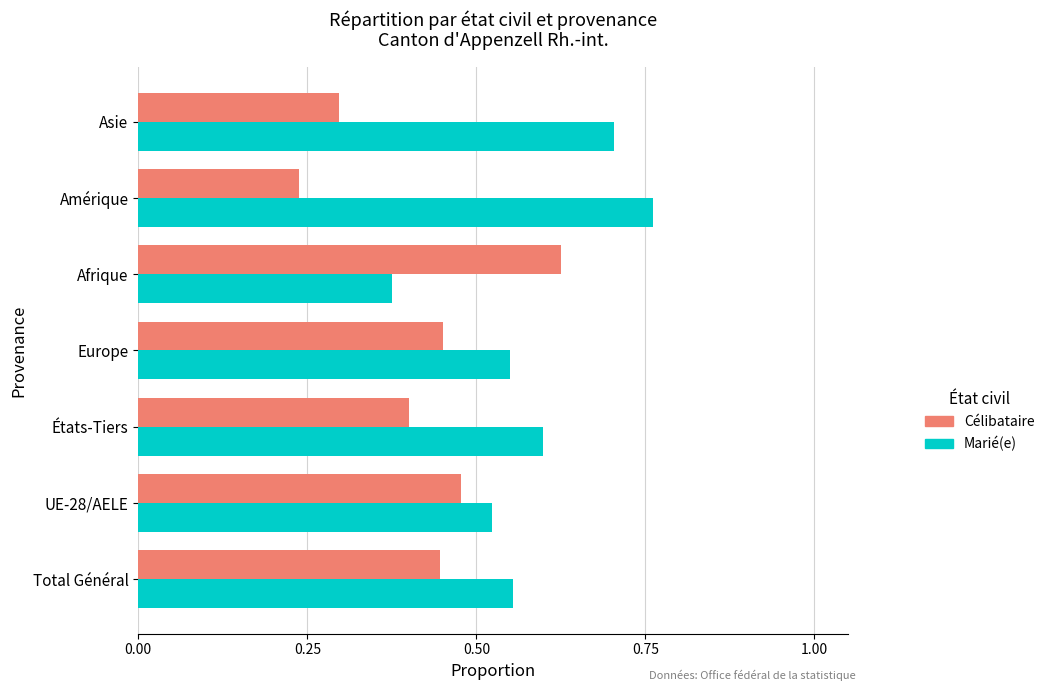

The Marié(e) series shows 0.4 at Afrique. True or false?

True